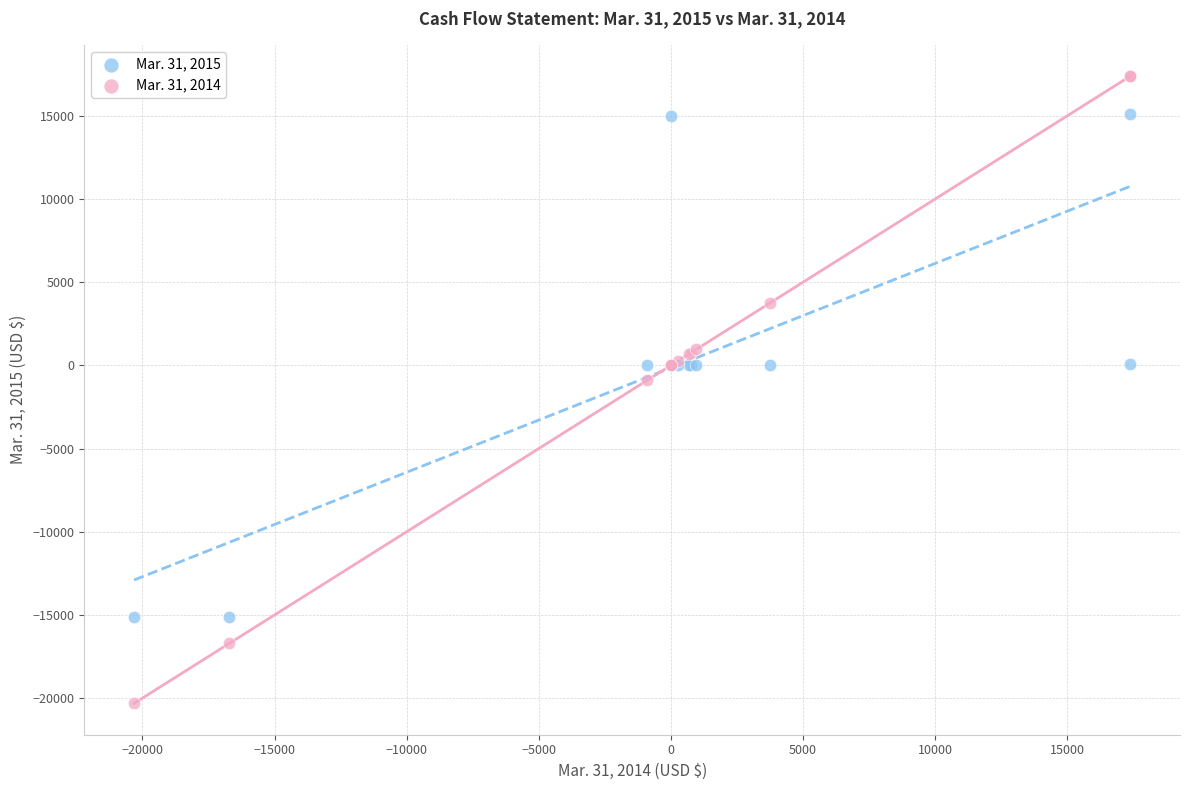

Which series reaches the minimum Y coordinate?

Mar. 31, 2014